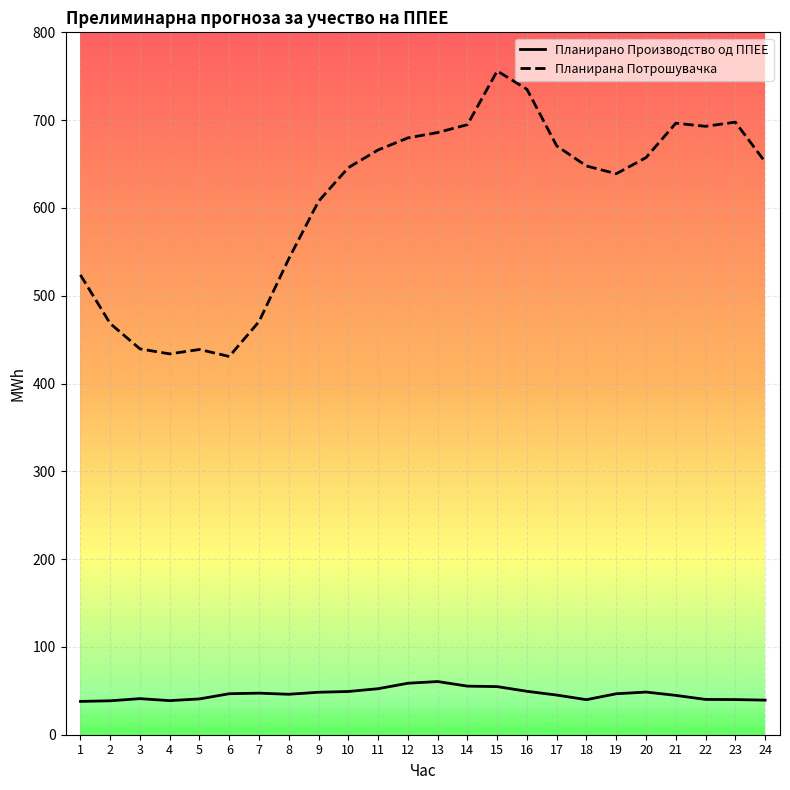

Rank the series by their average value, from lowest to highest.

Планирано Производство од ППЕЕ, Планирана Потрошувачка